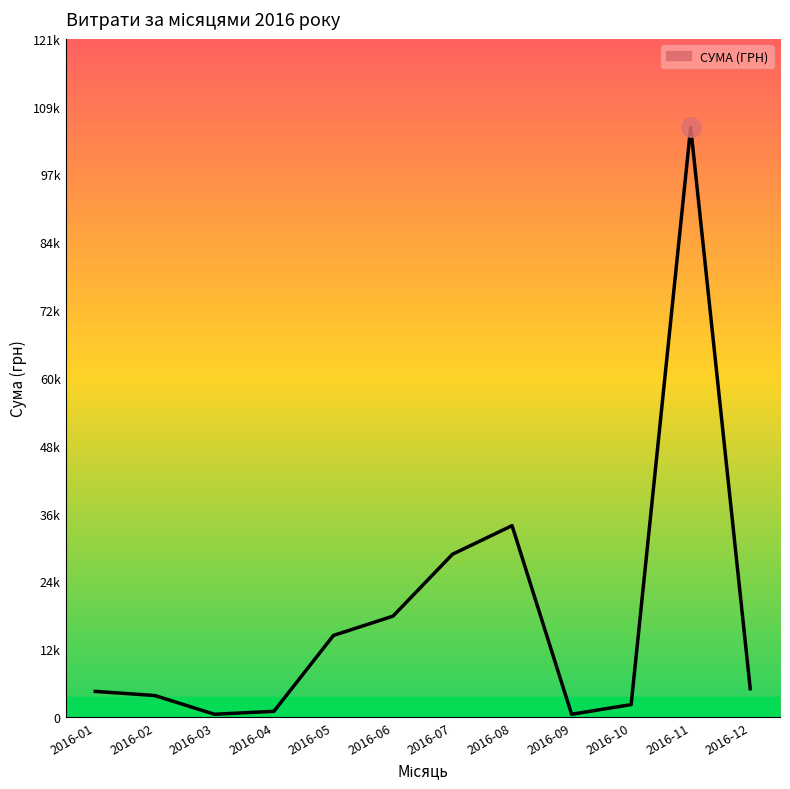

Does the chart have visible grid lines?

No